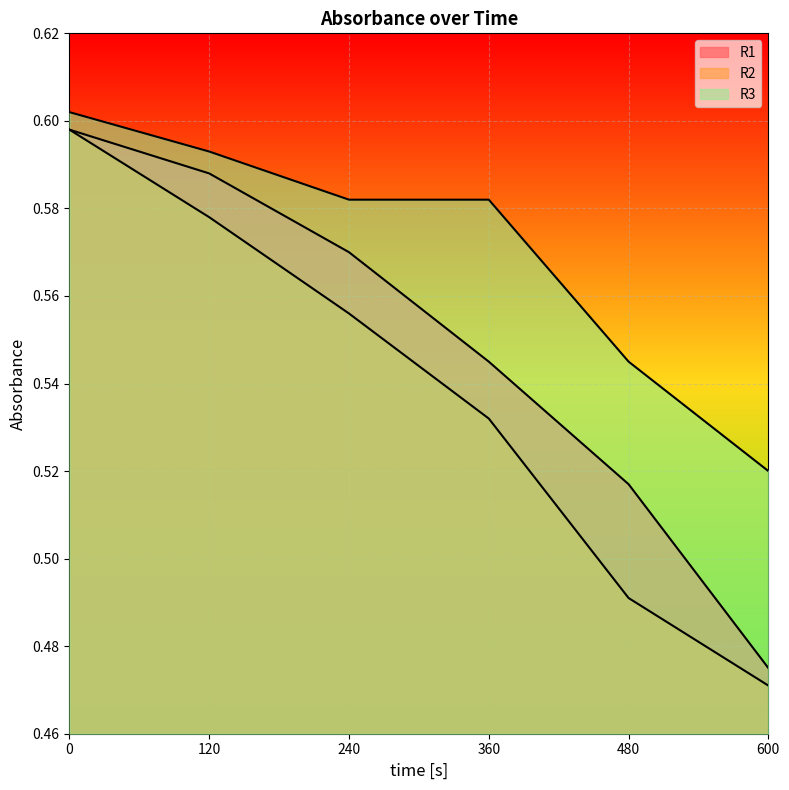

How many lines are shown in the chart?

3